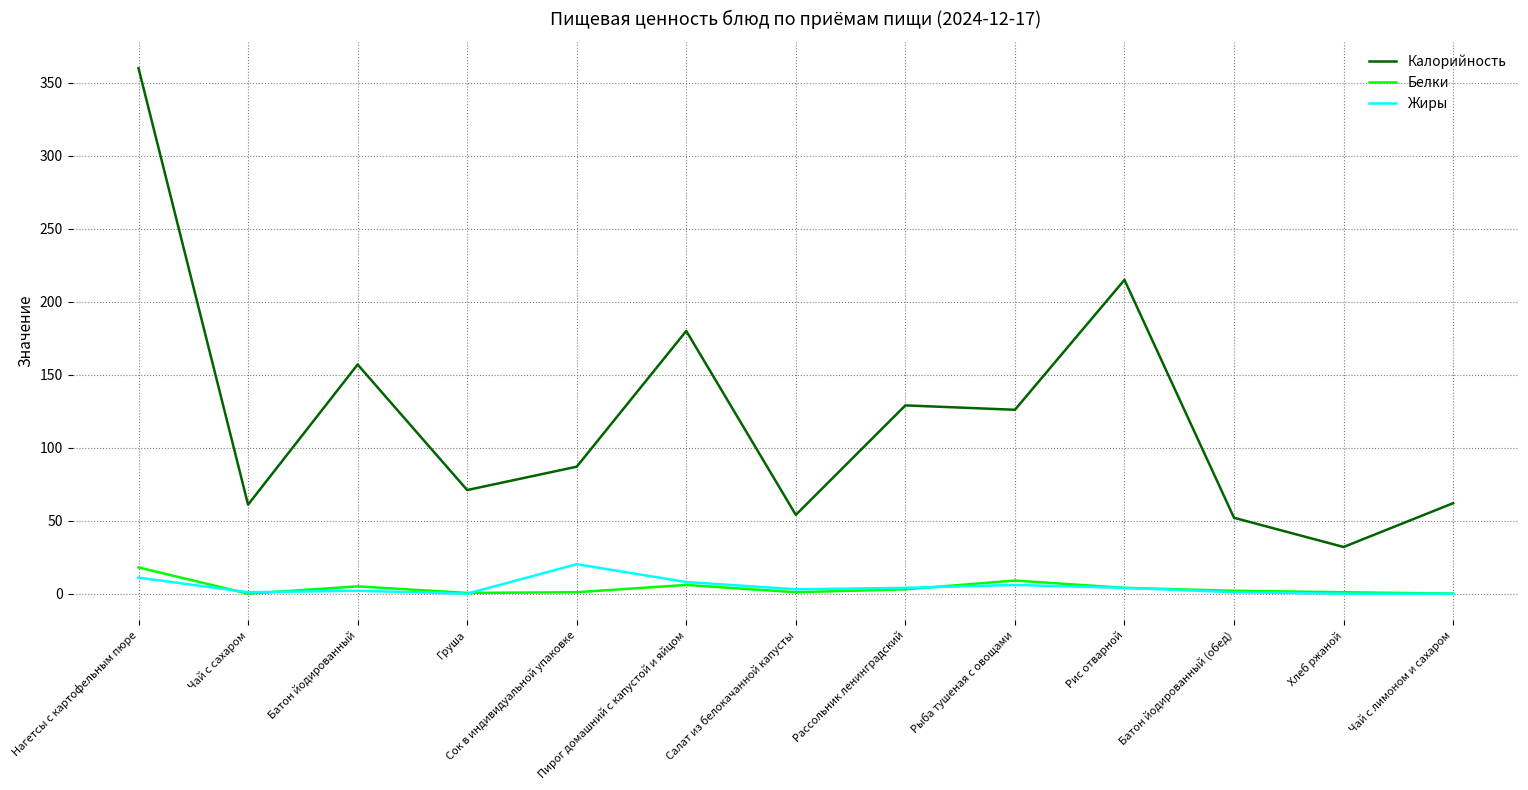

At which label does Калорийность reach its peak?

Нагетсы с картофельным пюре